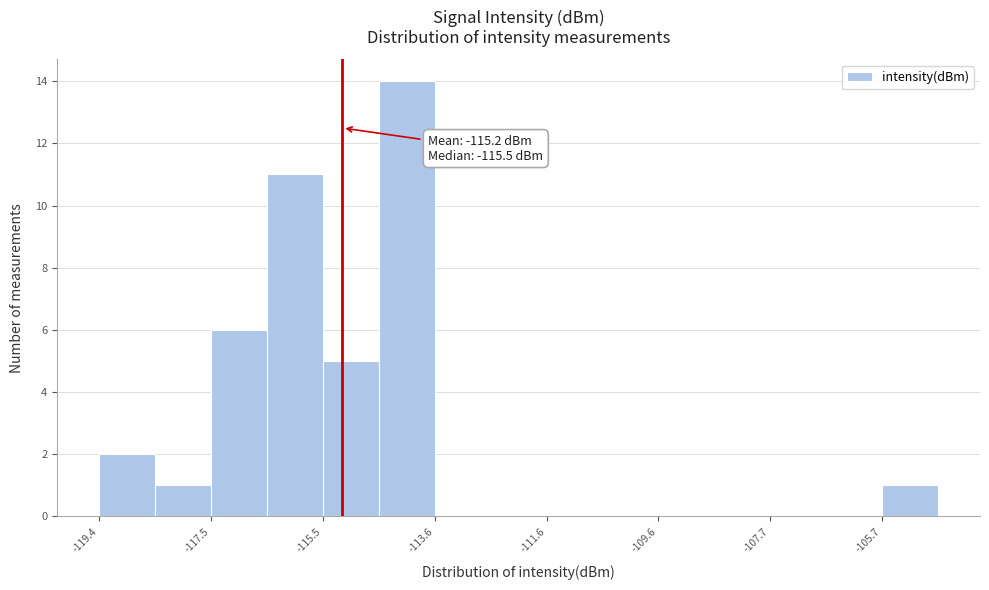

Over which range of the x-axis is the bar tallest?

-114.6 to -113.6